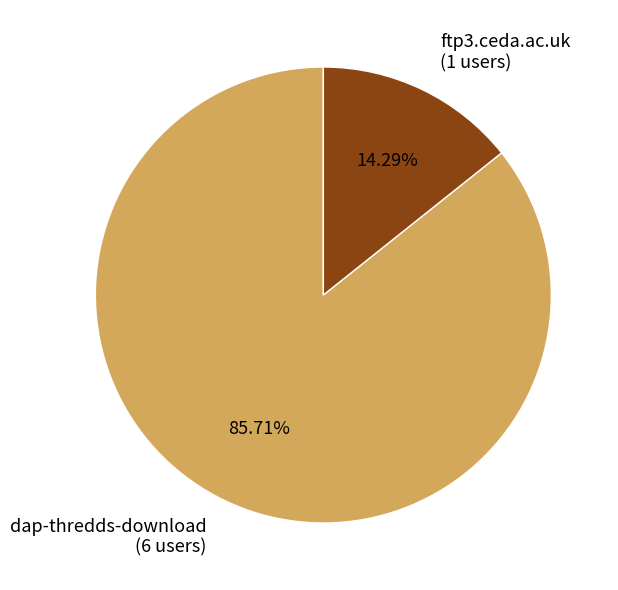

What percentage do ftp3.ceda.ac.uk and dap-thredds-download together represent?

100.0%